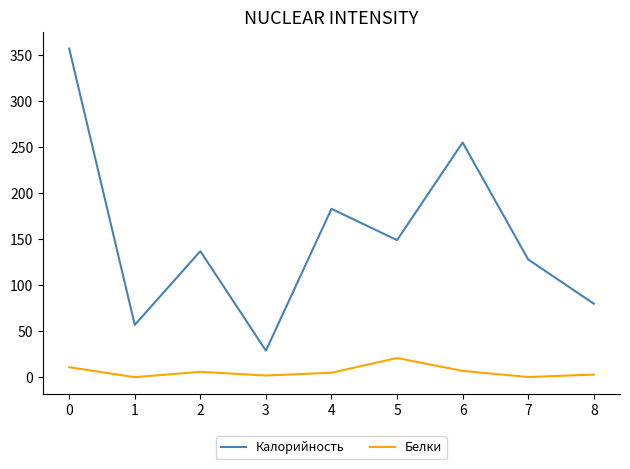

How many series are shown in this chart?

2